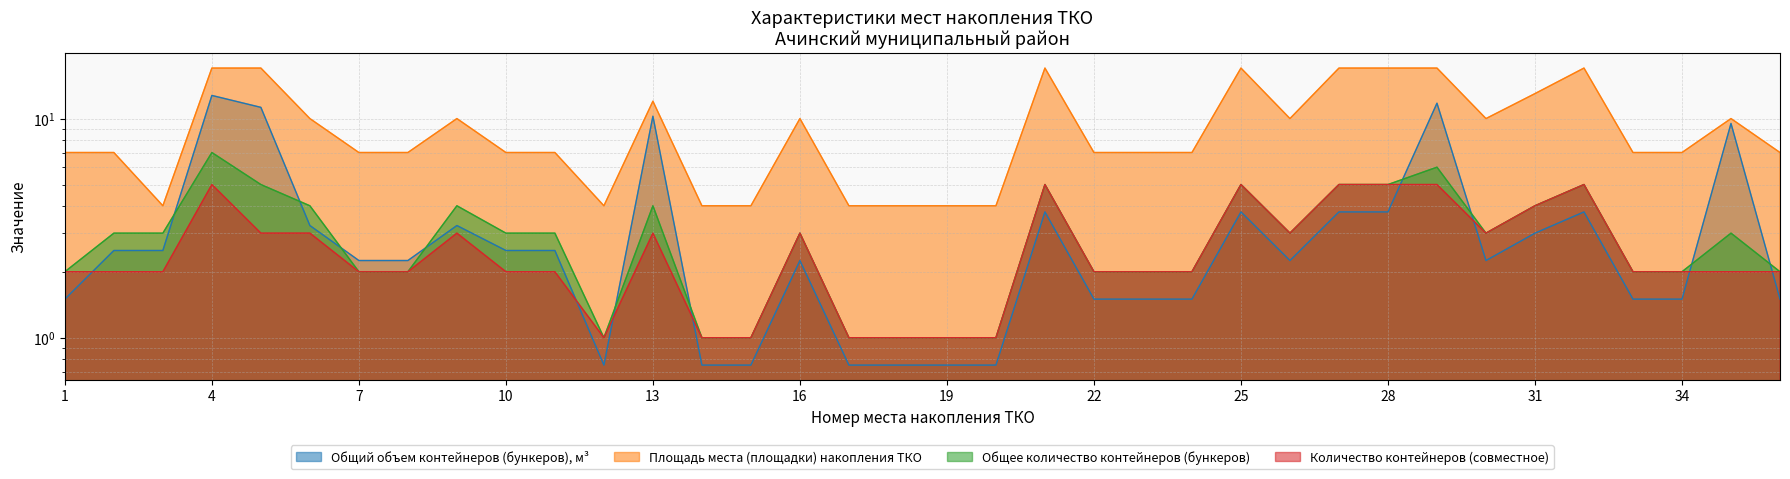

Reading left to right, what are all the values shown in this chart?

Общий объем контейнеров (бункеров), м³: 1.5	2.5	2.5	12.8	11.2	3.2	2.2	2.2	3.2	2.5	2.5	0.8	10.2	0.8	0.8	2.2	0.8	0.8	0.8	0.8	3.8	1.5	1.5	1.5	3.8	2.2	3.8	3.8	11.8	2.2	3.0	3.8	1.5	1.5	9.5	1.5
Площадь места (площадки) накопления ТКО: 7.0	7.0	4.0	17.0	17.0	10.0	7.0	7.0	10.0	7.0	7.0	4.0	12.0	4.0	4.0	10.0	4.0	4.0	4.0	4.0	17.0	7.0	7.0	7.0	17.0	10.0	17.0	17.0	17.0	10.0	13.0	17.0	7.0	7.0	10.0	7.0
Общее количество контейнеров (бункеров): 2.0	3.0	3.0	7.0	5.0	4.0	2.0	2.0	4.0	3.0	3.0	1.0	4.0	1.0	1.0	3.0	1.0	1.0	1.0	1.0	5.0	2.0	2.0	2.0	5.0	3.0	5.0	5.0	6.0	3.0	4.0	5.0	2.0	2.0	3.0	2.0
Количество контейнеров (совместное): 2.0	2.0	2.0	5.0	3.0	3.0	2.0	2.0	3.0	2.0	2.0	1.0	3.0	1.0	1.0	3.0	1.0	1.0	1.0	1.0	5.0	2.0	2.0	2.0	5.0	3.0	5.0	5.0	5.0	3.0	4.0	5.0	2.0	2.0	2.0	2.0